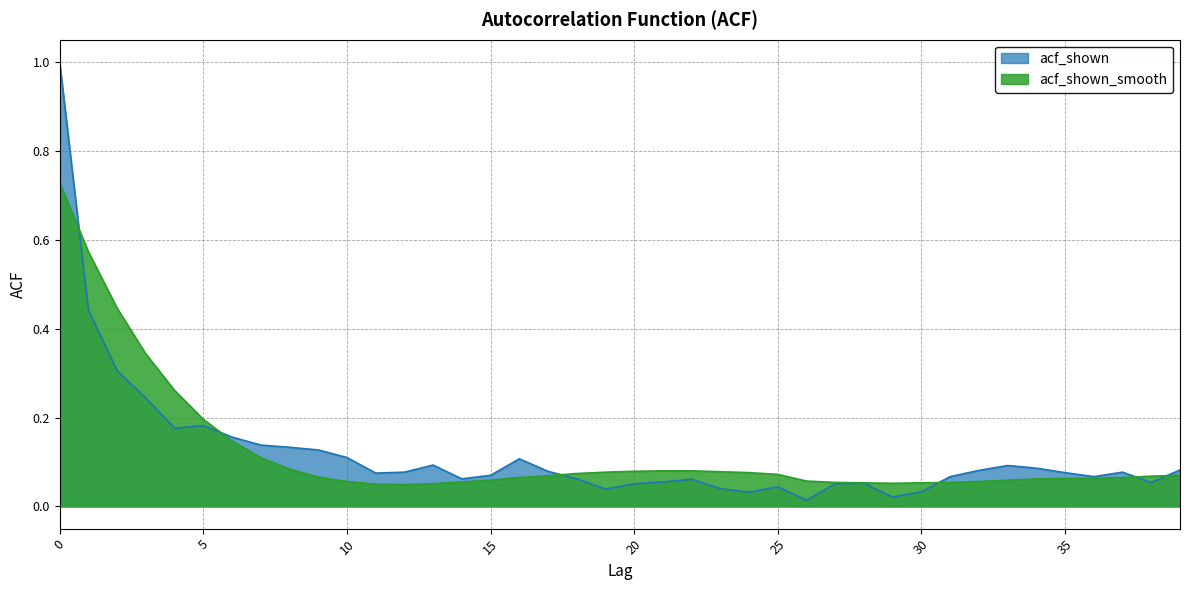

How many interior local valleys does the acf_shown series have?

9